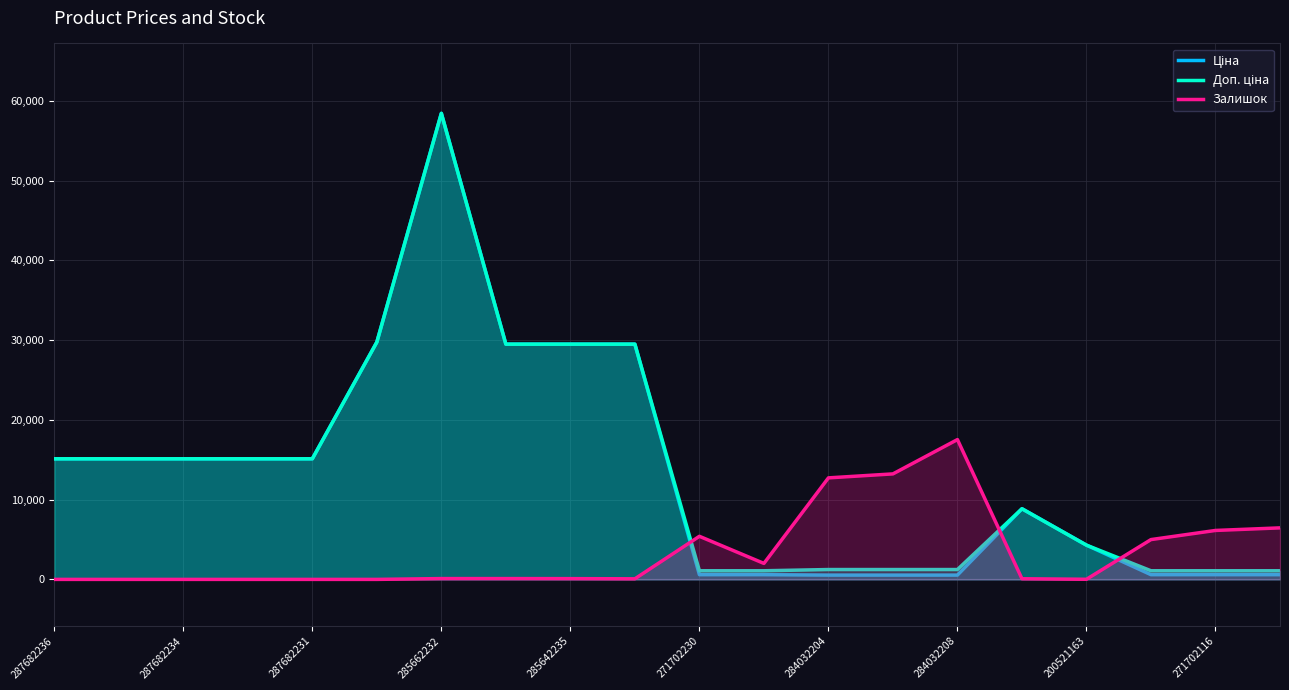

How many lines are shown in the chart?

3